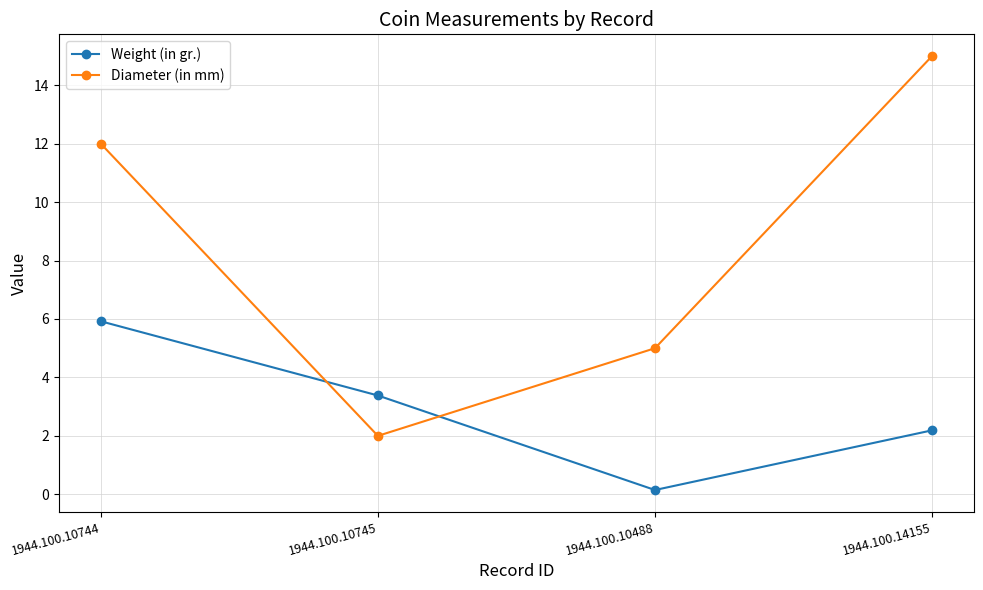

The value of Diameter (in mm) at 1944.100.10488 is 5.0. True or false?

True